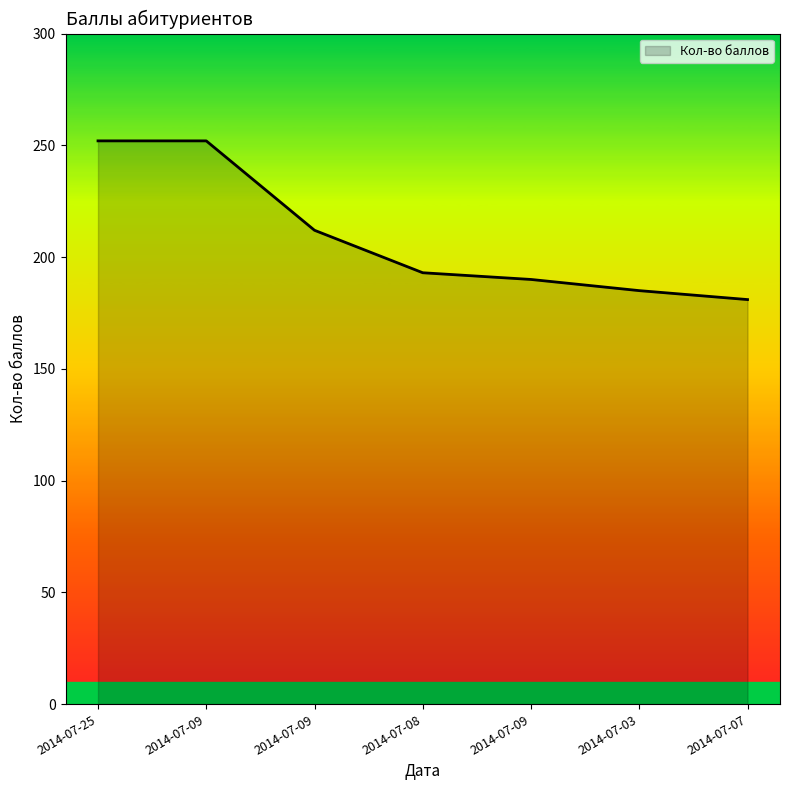

Count the number of categories in the chart.

7